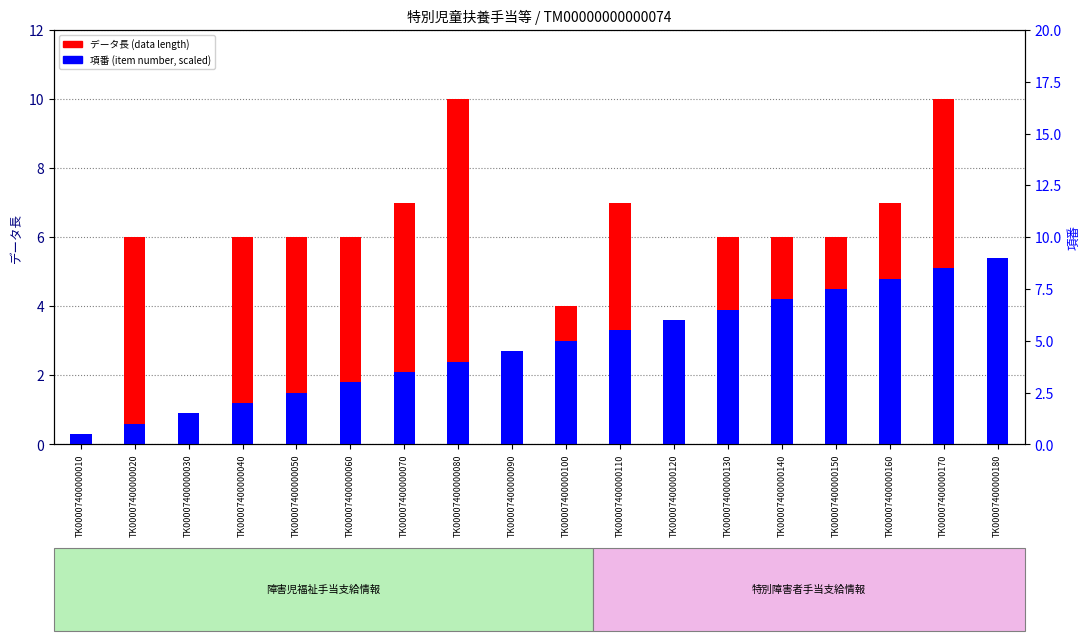

What is the difference between the データ長 values at TK00007400000010 and TK00007400000140?

6.0